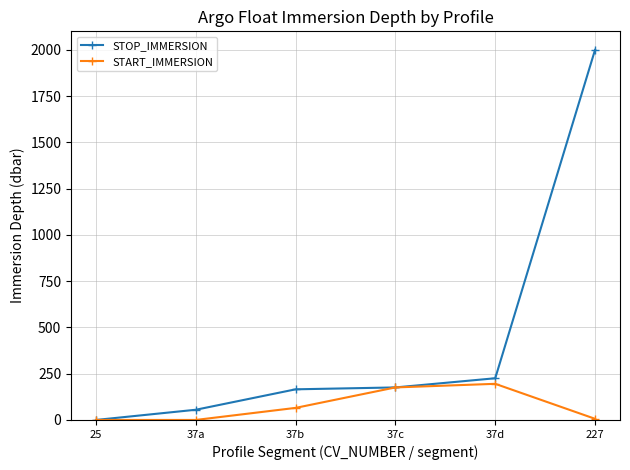

What is the minimum value shown in the chart?

0.1